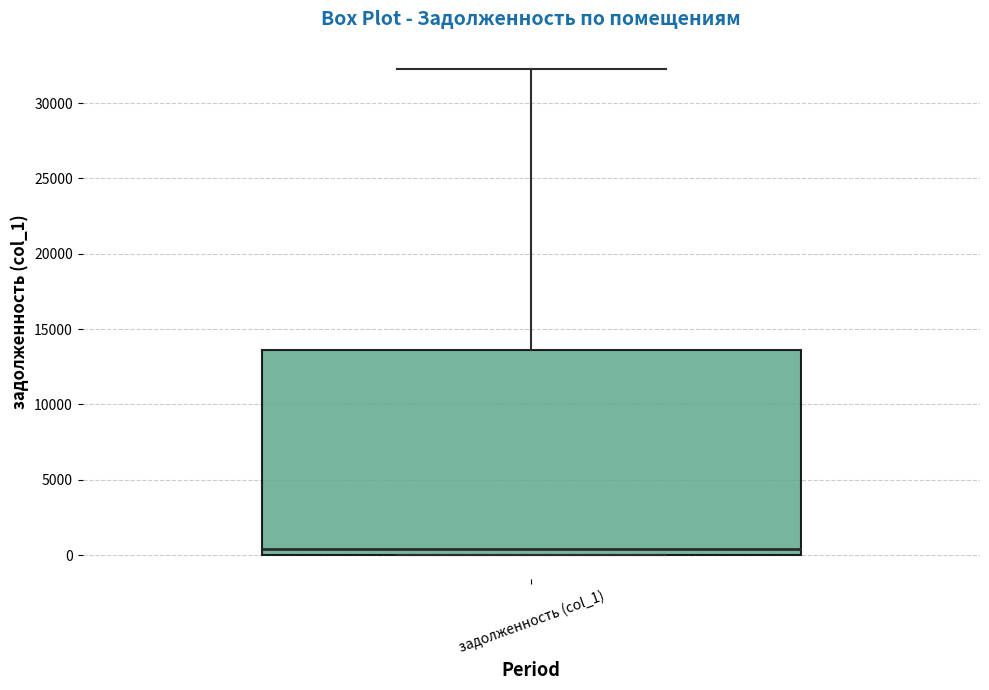

Transcribe this box plot: give where the median line is, the range the box spans, and where the two whiskers end, as read against the y-axis. The values are not printed on the chart, so give them approximately, as read against the axis.

median 500, box 0 to 13500, whiskers 0 to 32500